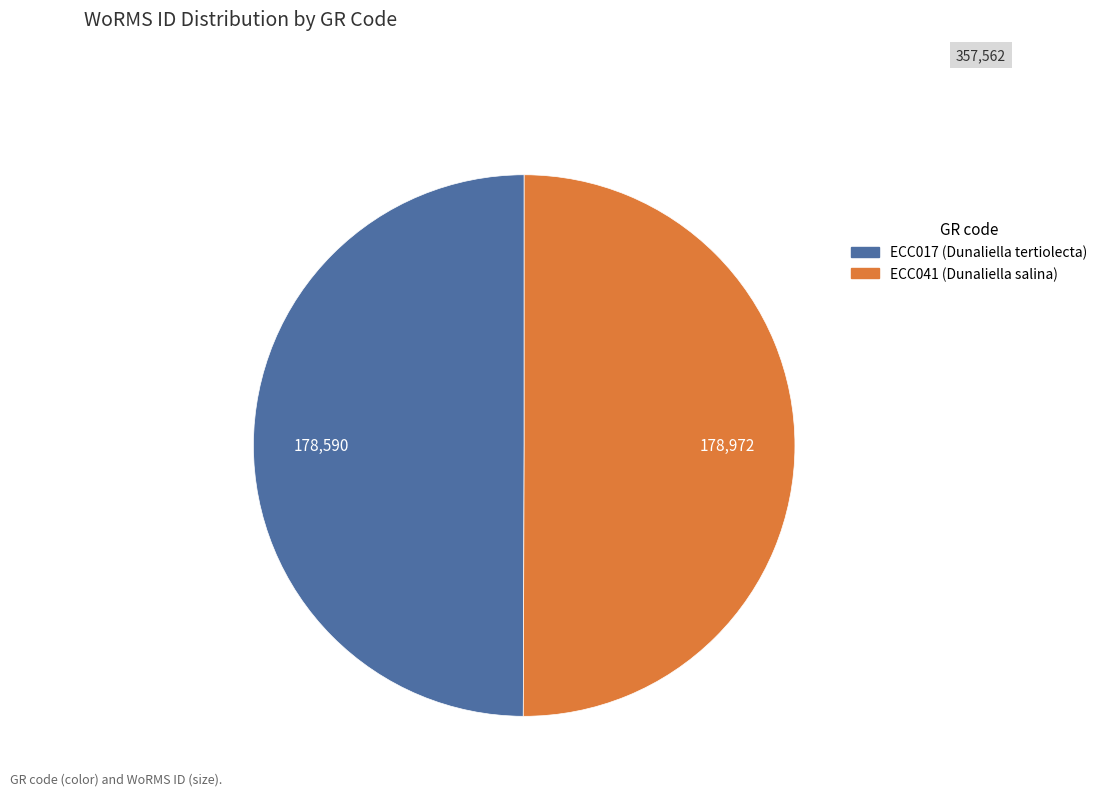

Count the number of slices in the pie.

2